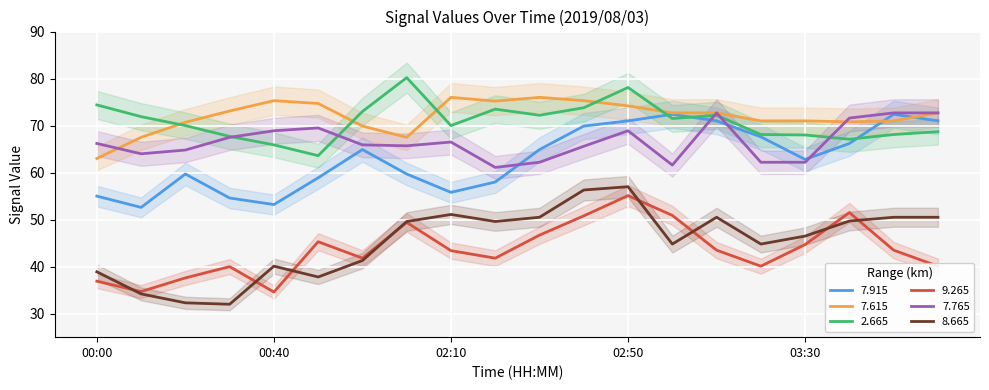

Reading left to right, transcribe all the data shown in this chart.

  7.915: 55.0	52.6	59.7	54.6	53.2	58.9	64.9	59.7	55.8	58.0	64.9	69.9	71.0	72.4	71.0	67.6	62.8	66.2	72.4	71.0
  7.615: 63.0	67.5	70.7	73.1	75.3	74.7	69.9	67.5	76.0	75.2	76.0	75.3	74.2	72.7	72.7	71.0	71.0	70.8	71.0	72.7
  2.665: 74.4	71.9	70.0	67.7	65.9	63.6	73.0	80.2	70.0	73.5	72.2	73.8	78.1	71.5	72.2	68.1	68.0	67.1	68.1	68.7
  9.265: 36.9	34.7	37.6	40.0	34.6	45.3	41.8	49.4	43.4	41.8	46.7	50.8	55.1	50.9	43.5	40.1	44.7	51.5	43.5	40.1
  7.765: 66.2	64.0	64.8	67.5	68.9	69.5	65.9	65.7	66.5	61.1	62.2	65.6	68.9	61.6	72.7	62.2	62.2	71.6	72.7	72.7
  8.665: 38.9	34.2	32.3	32.0	40.1	37.8	41.3	49.6	51.1	49.6	50.5	56.3	57.0	44.8	50.5	44.8	46.5	49.7	50.5	50.5